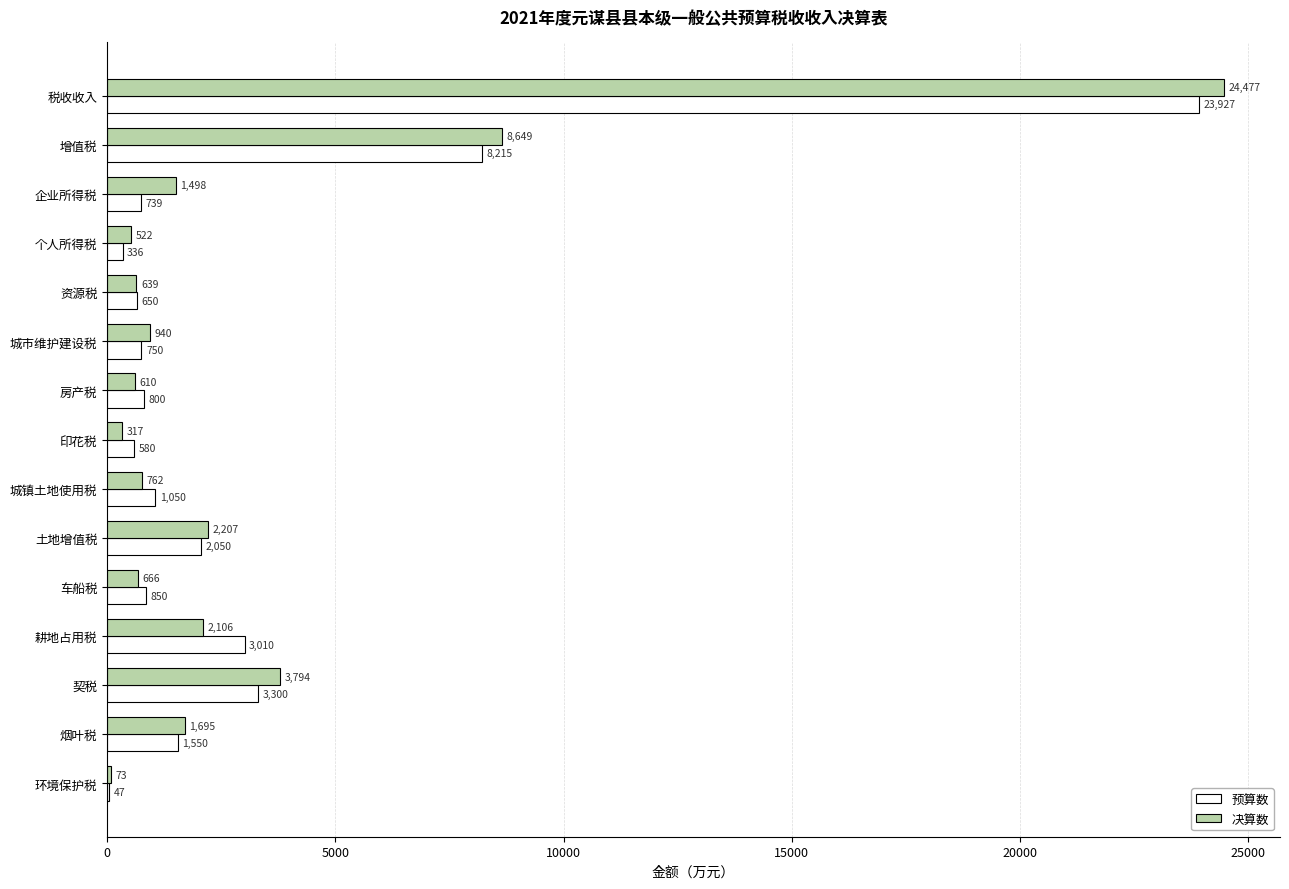

What is the sum of all 决算数 values?

48955